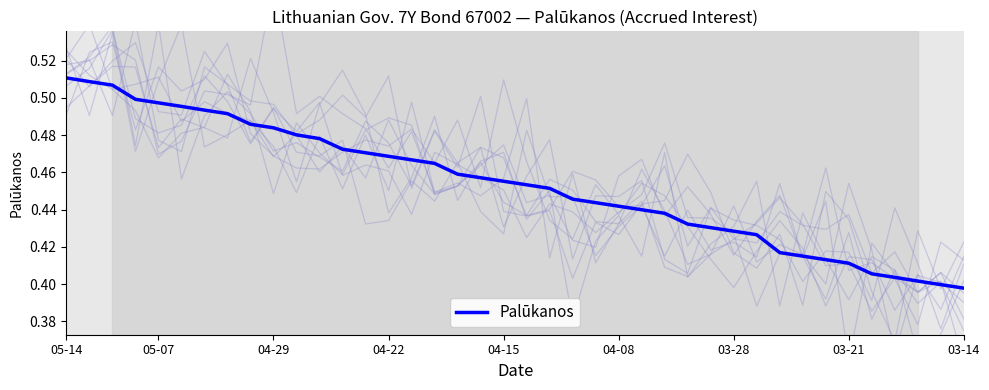

Which category has the highest value across all series?

05-14